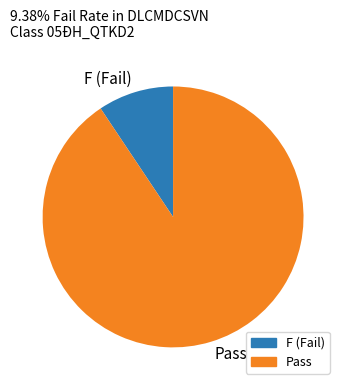

Which has a higher value, F (Fail) or Pass?

Pass